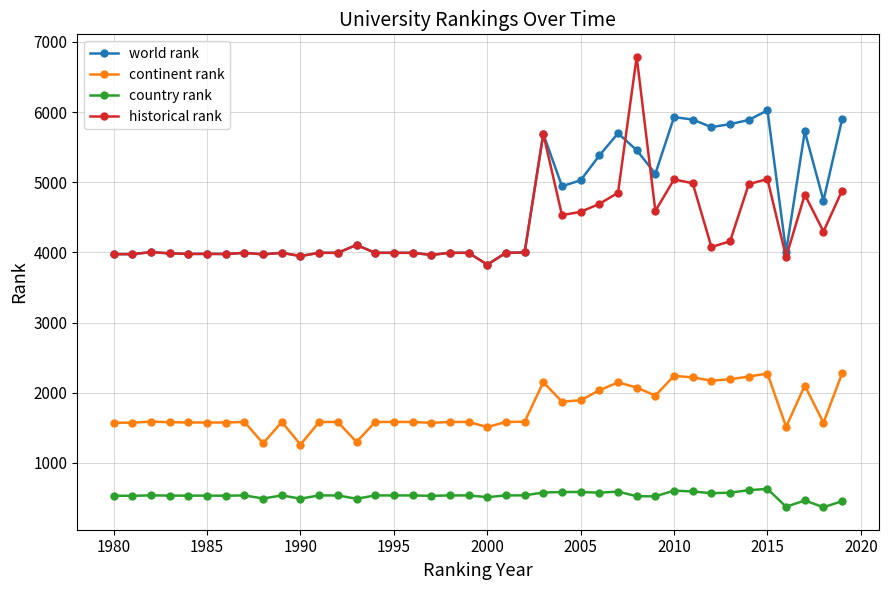

What is the greatest value displayed?

6787.5